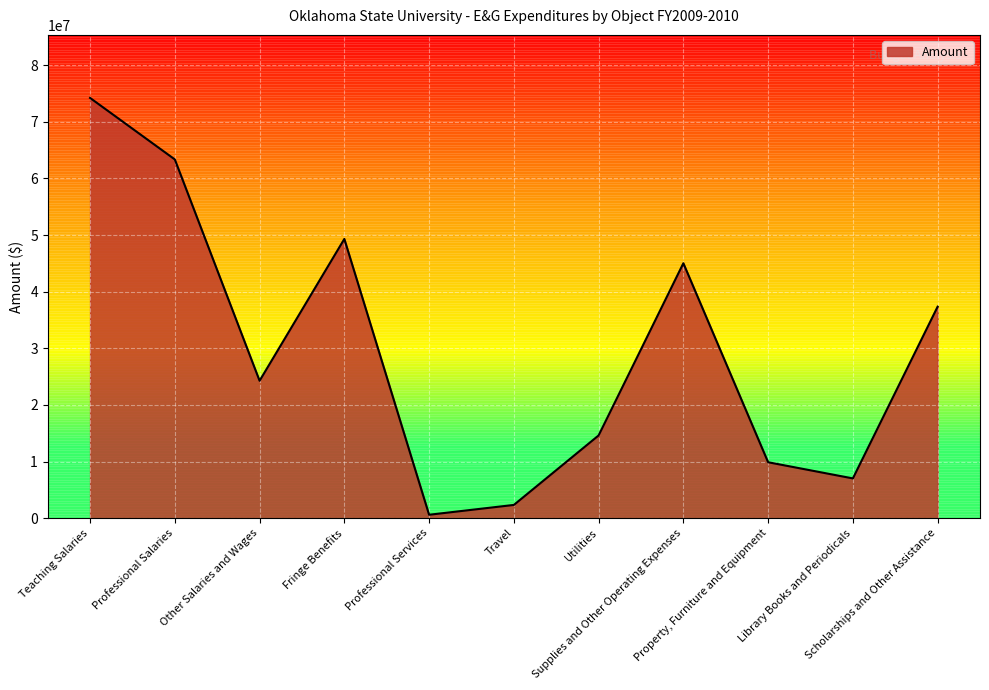

What is the sum of all values?

327974049